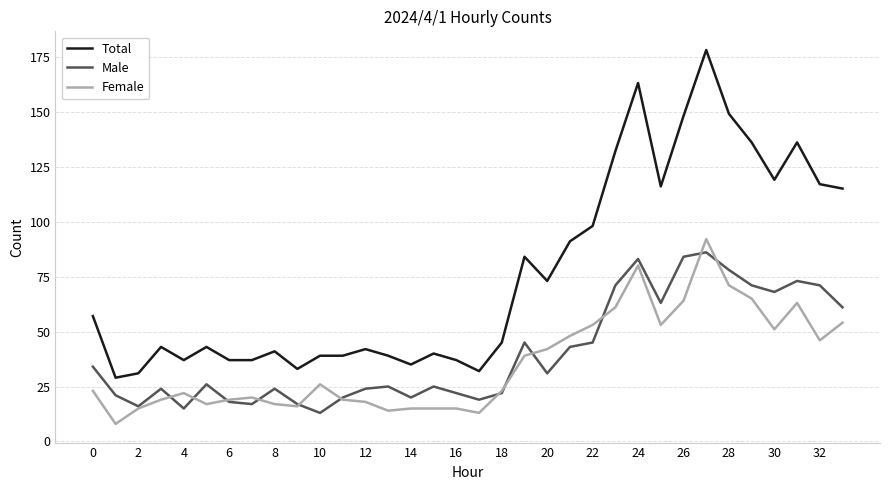

What is the average value of the Female series?

36